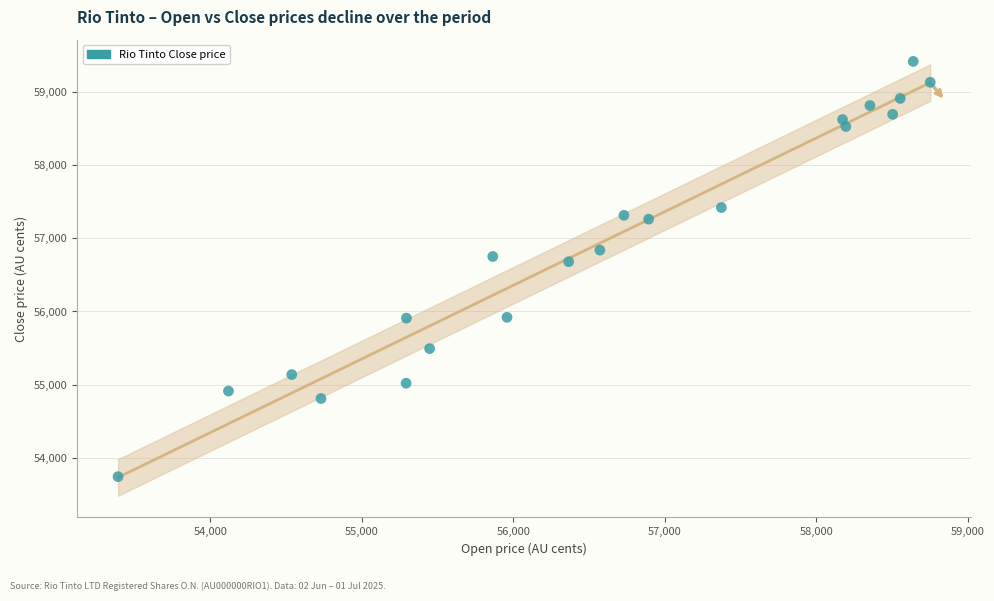

What is the range of X values (max minus min)?

5362